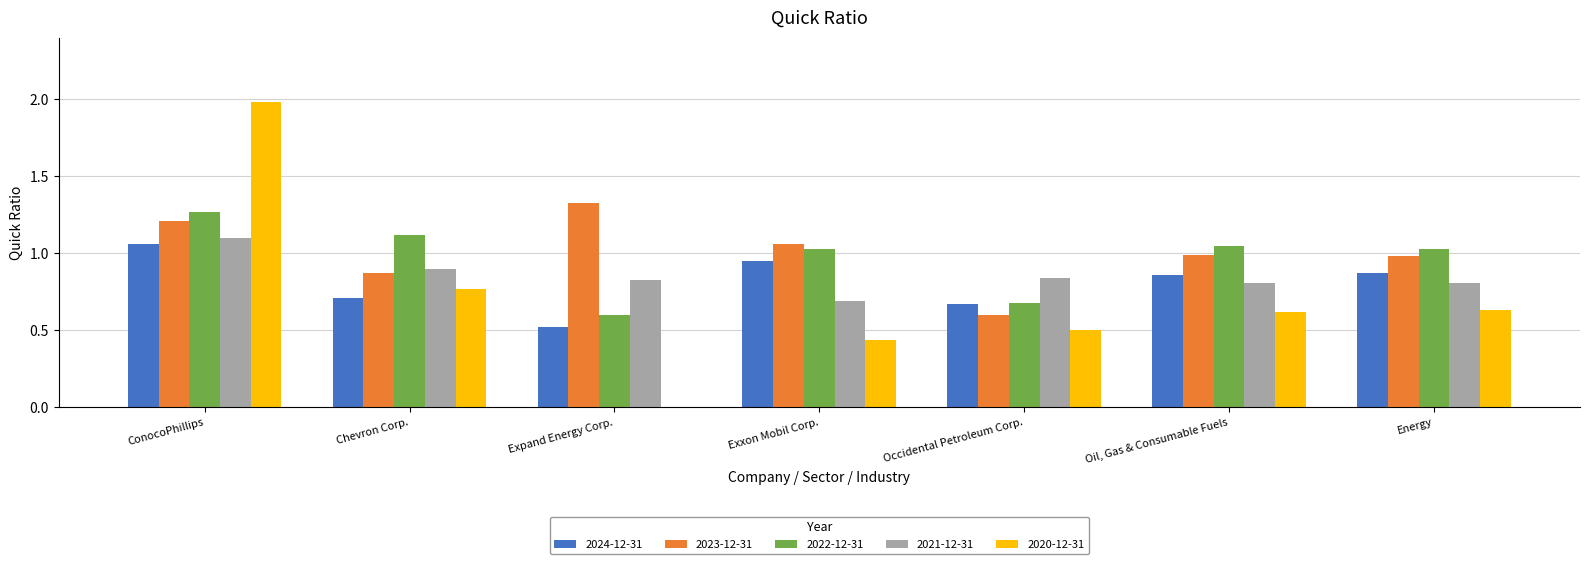

At which label does 2022-12-31 reach its peak?

ConocoPhillips